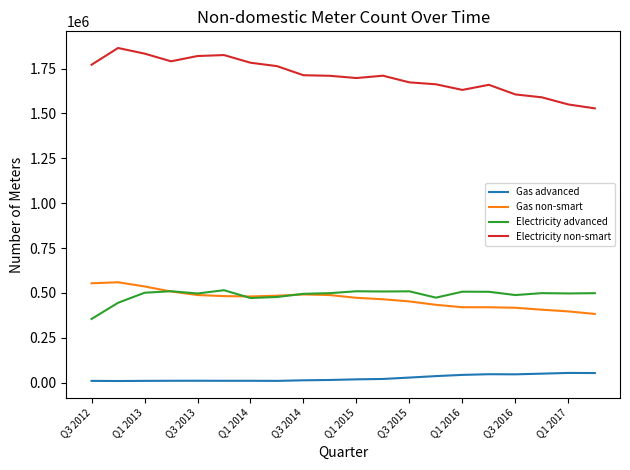

True or false: Gas non-smart and Electricity non-smart cross at least once.

False